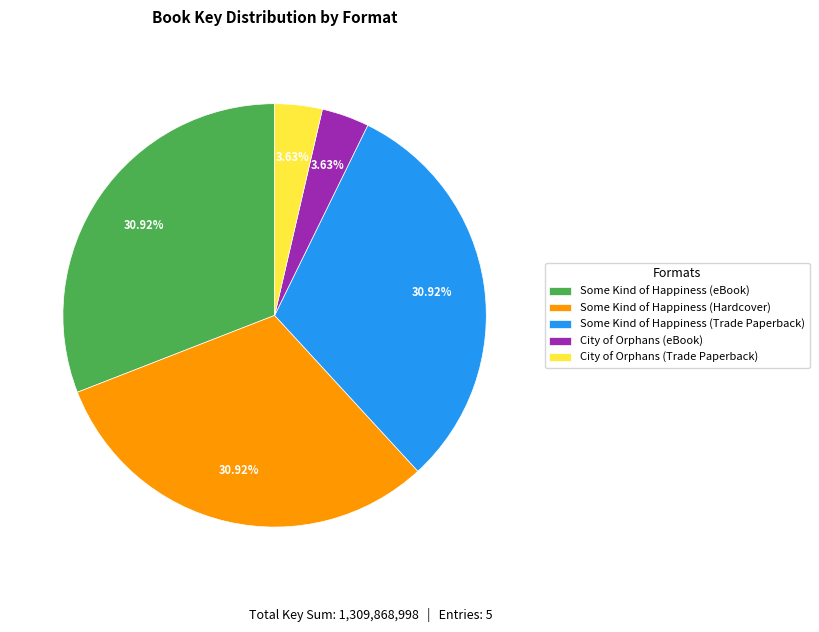

How many segments does this pie chart have?

5